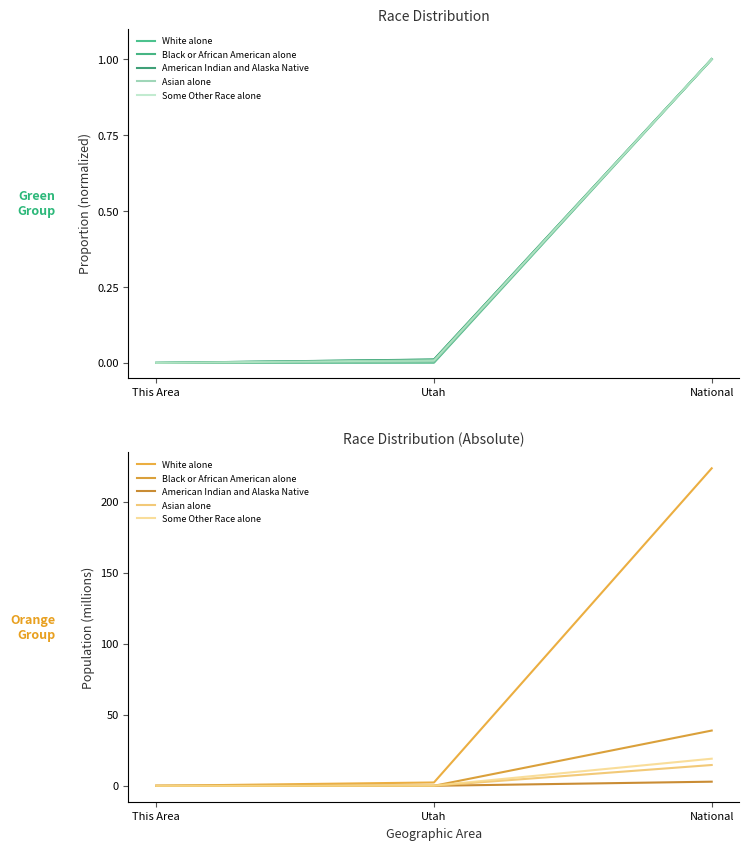

What is the approximate value of American Indian and Alaska Native at National?

2.9